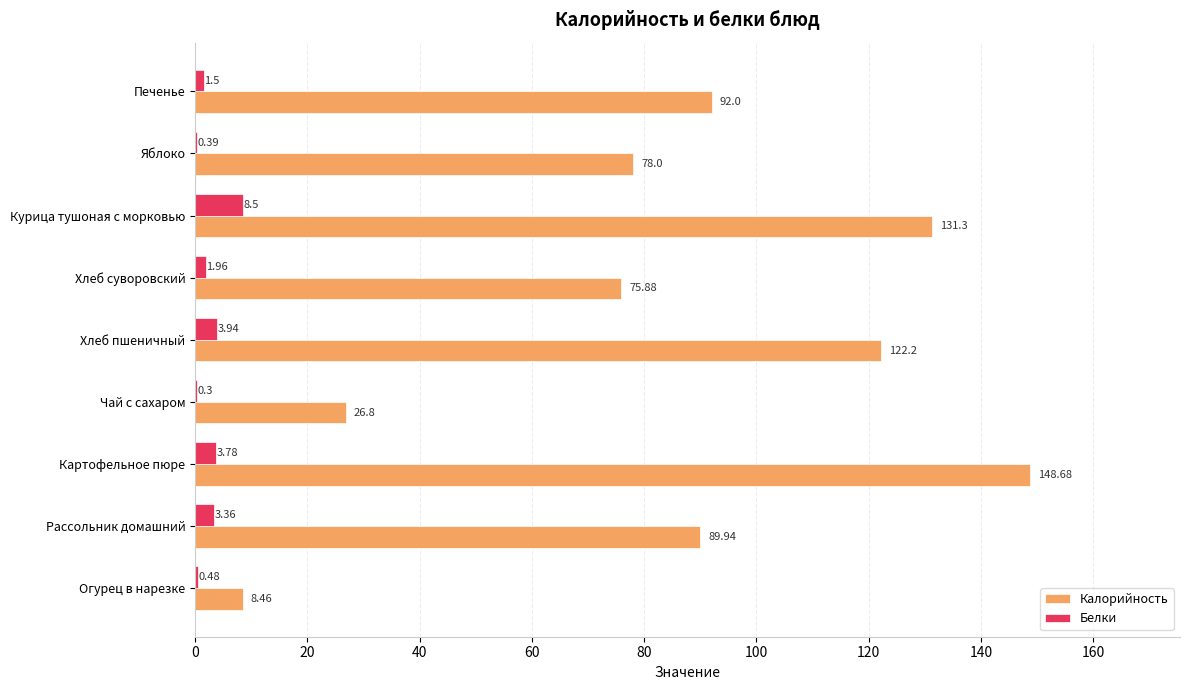

At which label does Калорийность reach its peak?

Картофельное пюре